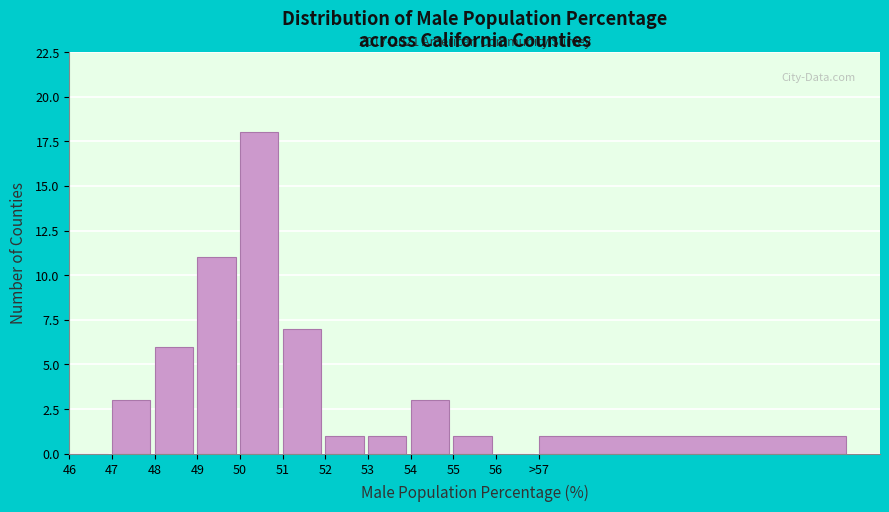

Reading right to left, transcribe all the data shown in this chart.

>57=1	56=0	55=1	54=3	53=1	52=1	51=7	50=18	49=11	48=6	47=3	46=0